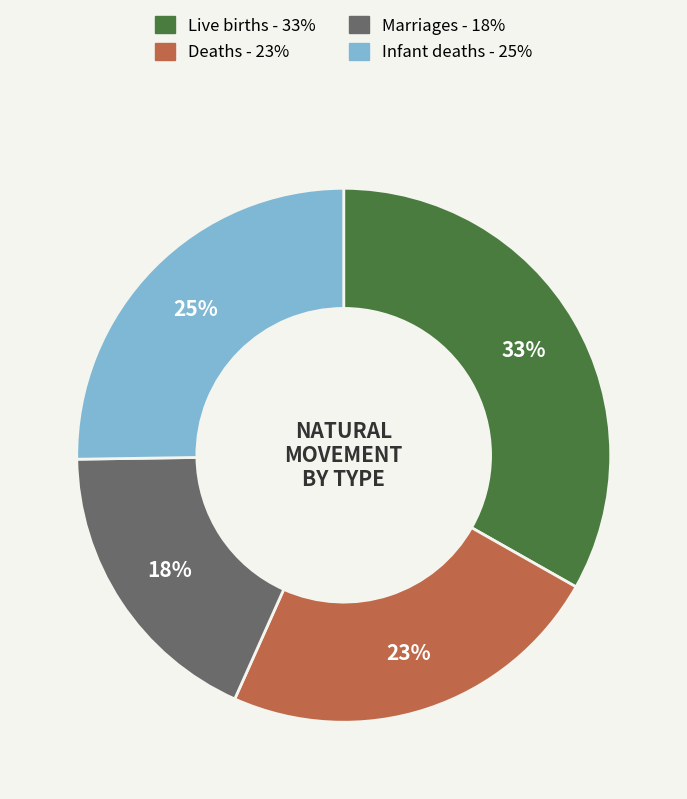

Is there any slice that represents more than half of the pie?

No